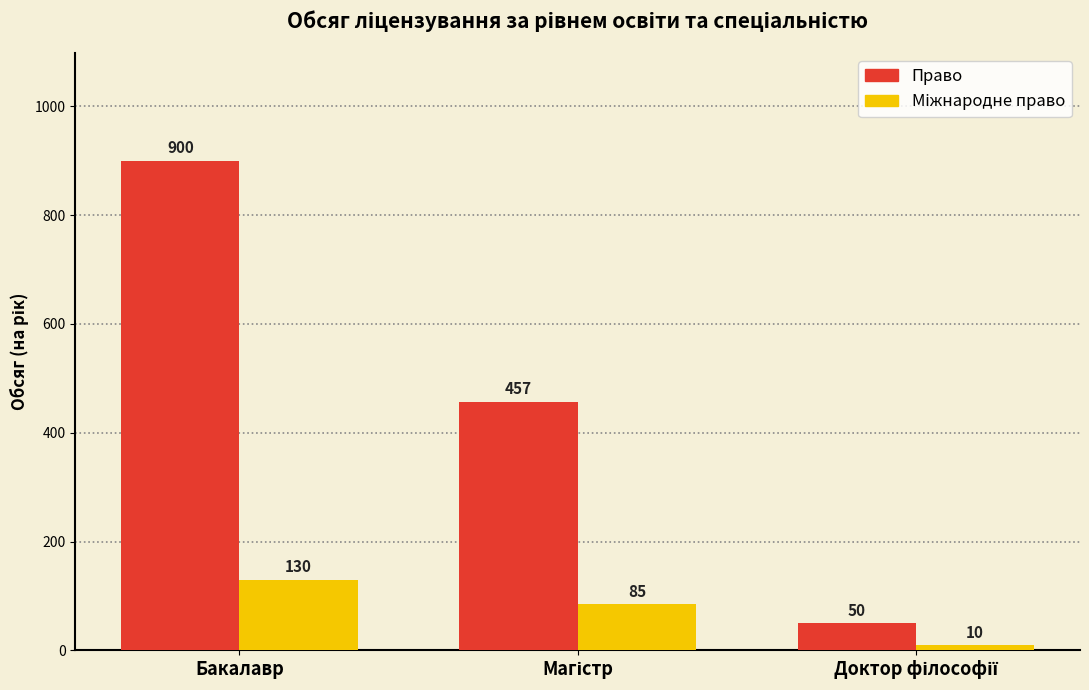

Which series has the widest spread of values?

Право